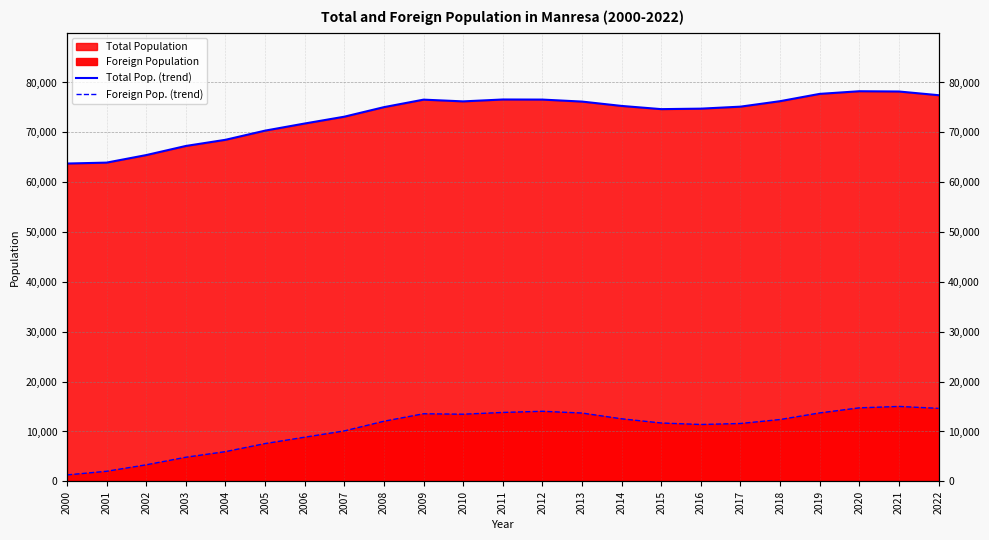

Which category has the lowest value in the Foreign Pop. (trend) series?

2000